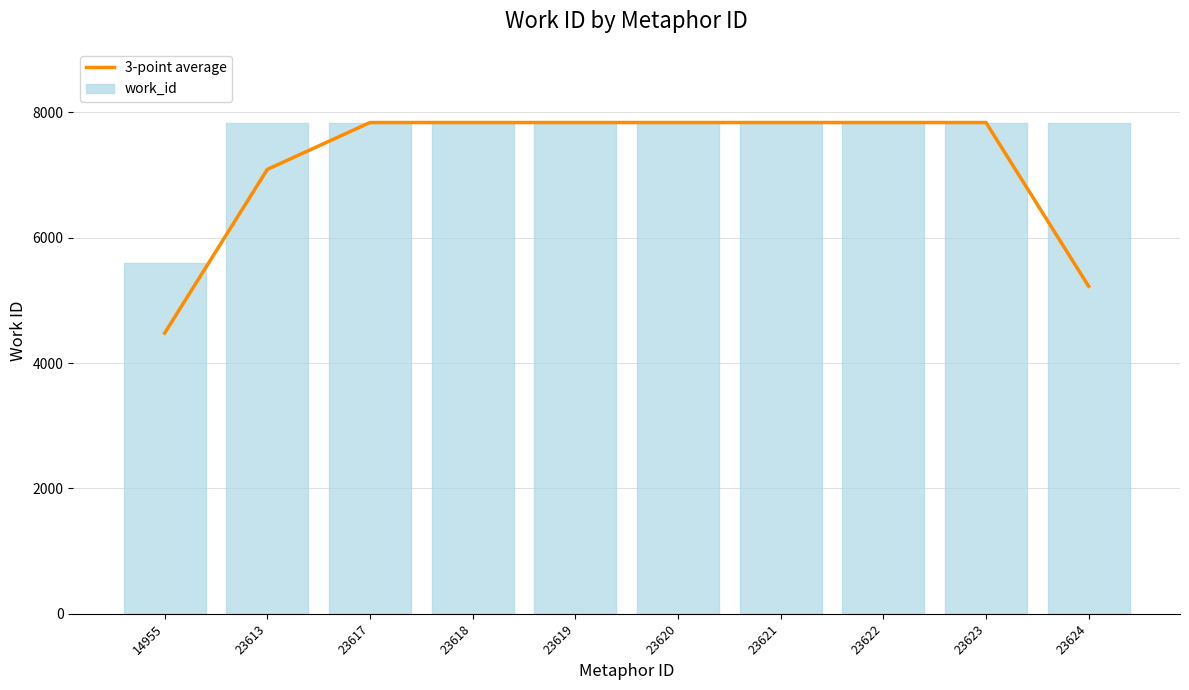

List the labels in order of value, smallest first.

14955, 23624, 23613, 23617, 23618, 23619, 23620, 23621, 23622, 23623